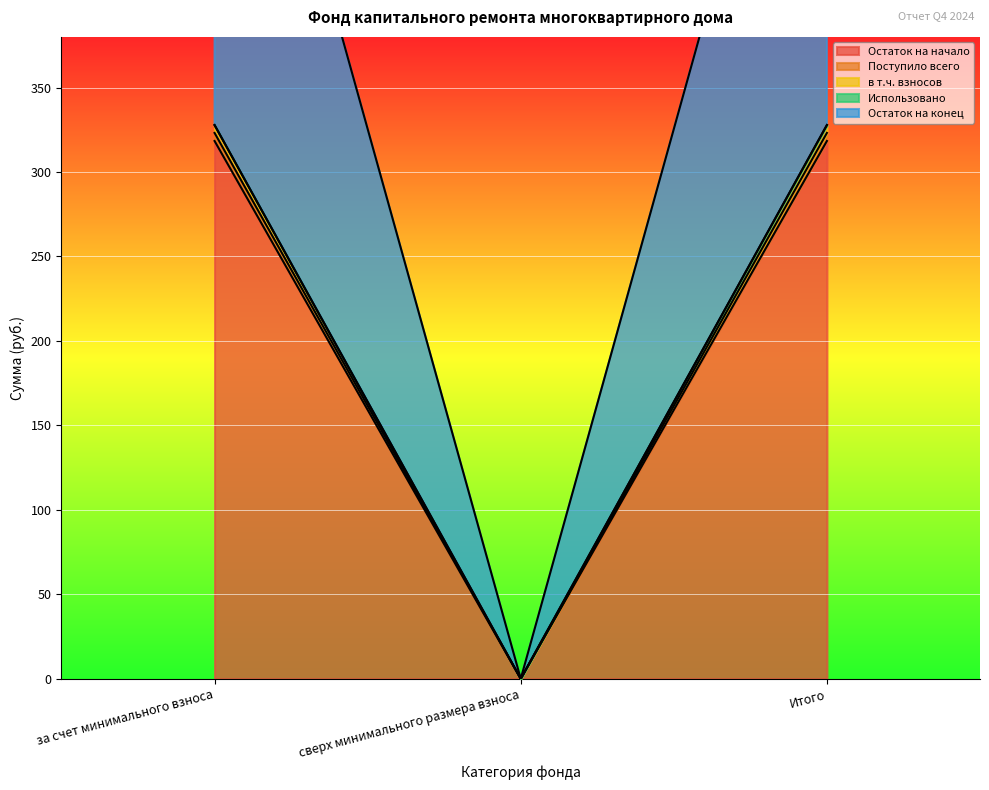

Is the value of Остаток на конец at Итого greater than the value of Поступило всего at Итого?

No